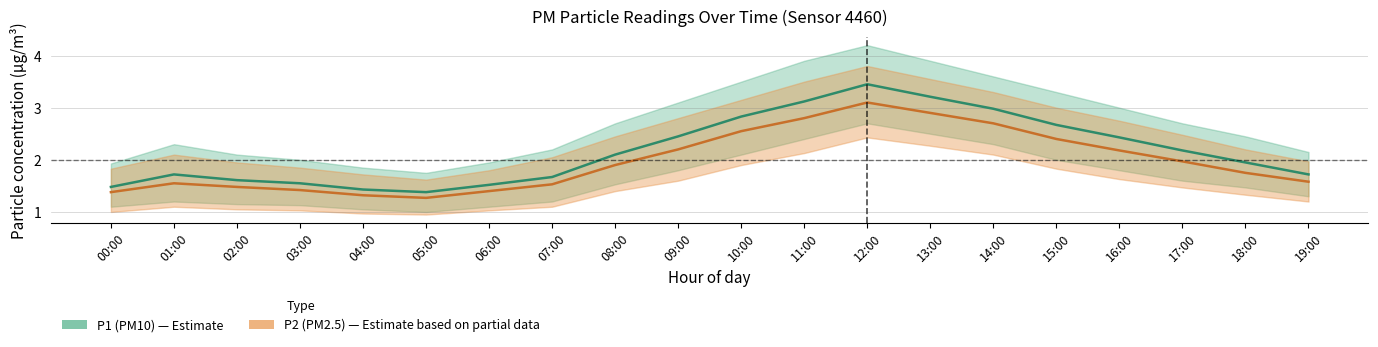

At which category is the sum across all series the highest?

12:00